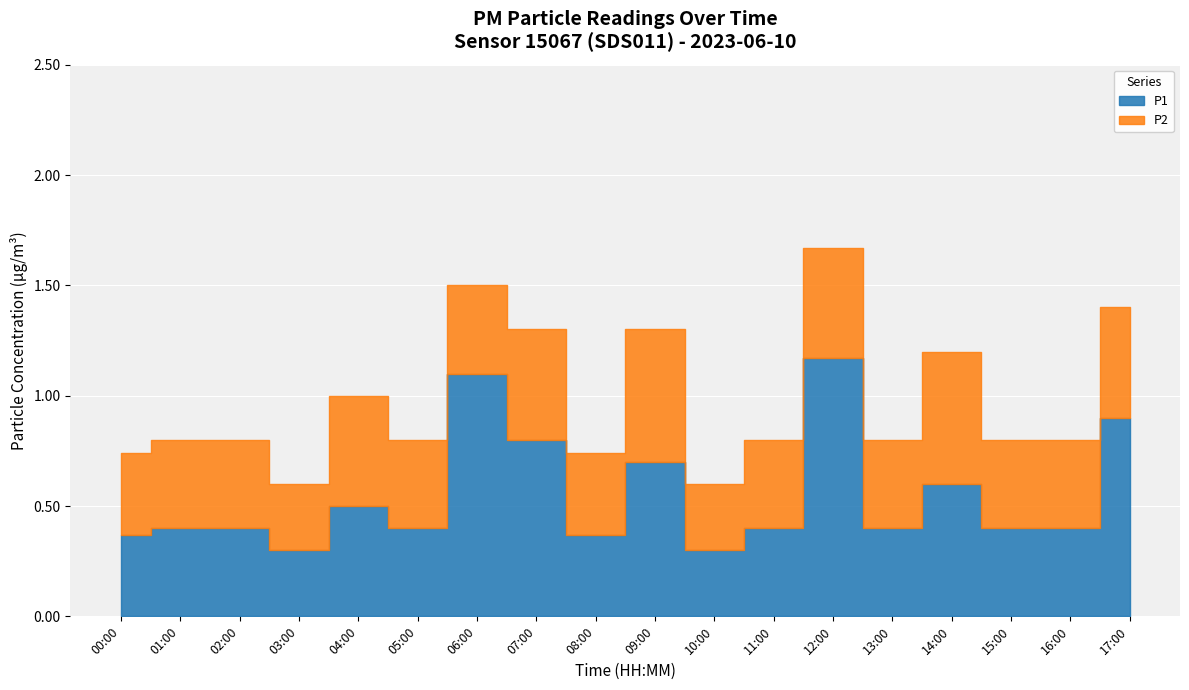

What is the maximum value for P1?

1.2